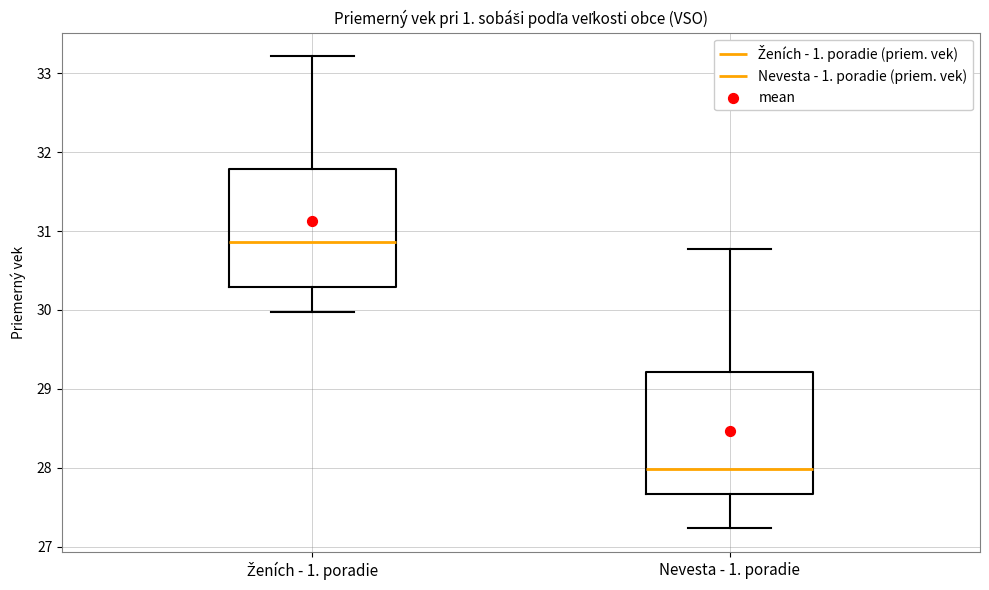

Reading left to right, read every box against the y-axis: the position of its median line, the range the box covers, and the ends of its whiskers. The values are not printed on the chart, so give them approximately, as read against the axis.

Ženích - 1. poradie: median 30.9, box 30.3 to 31.8, whiskers 30.0 to 33.2
Nevesta - 1. poradie: median 28.0, box 27.7 to 29.2, whiskers 27.2 to 30.8